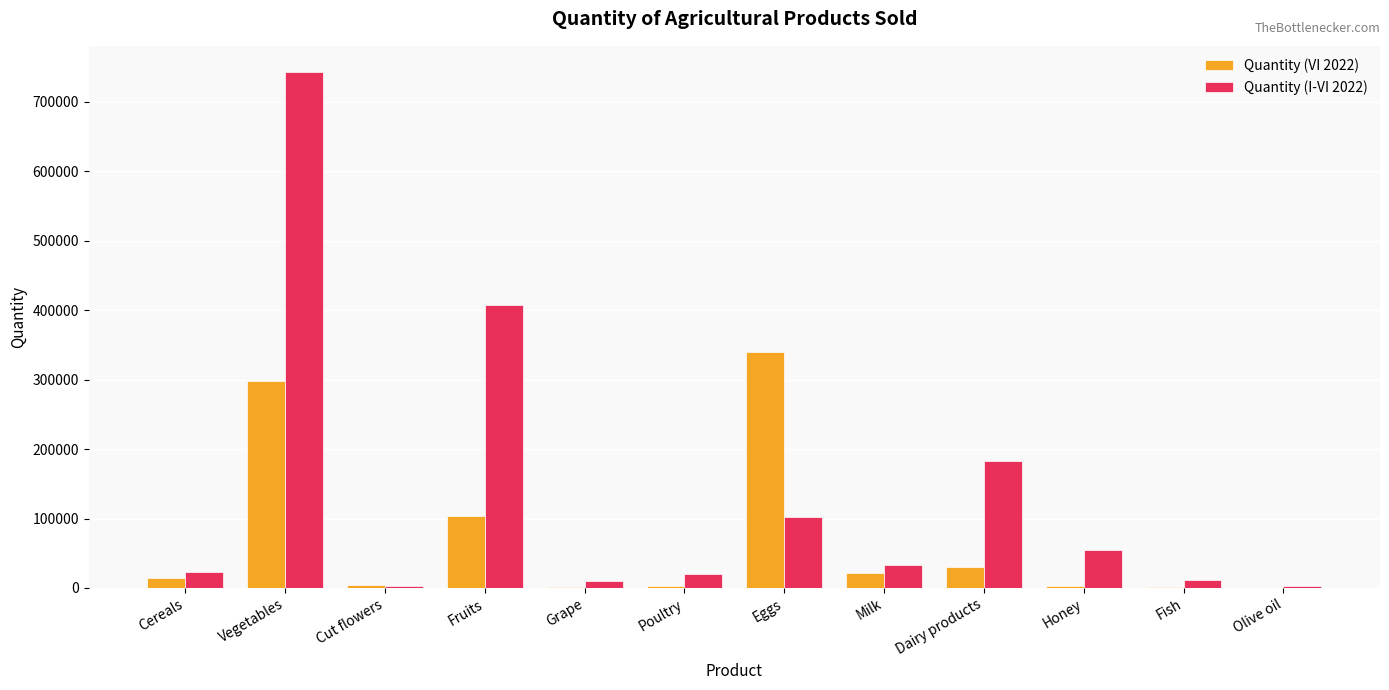

What is the average value of the Quantity (VI 2022) series?

68382